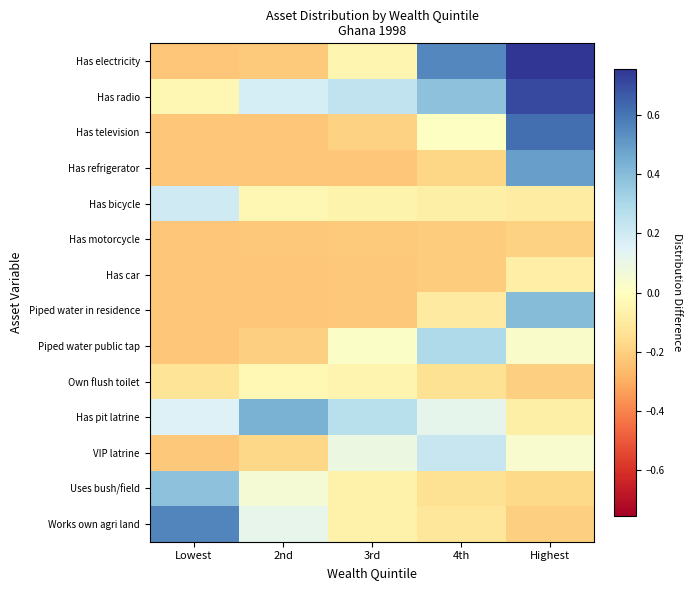

What is the smallest value displayed?

-0.2